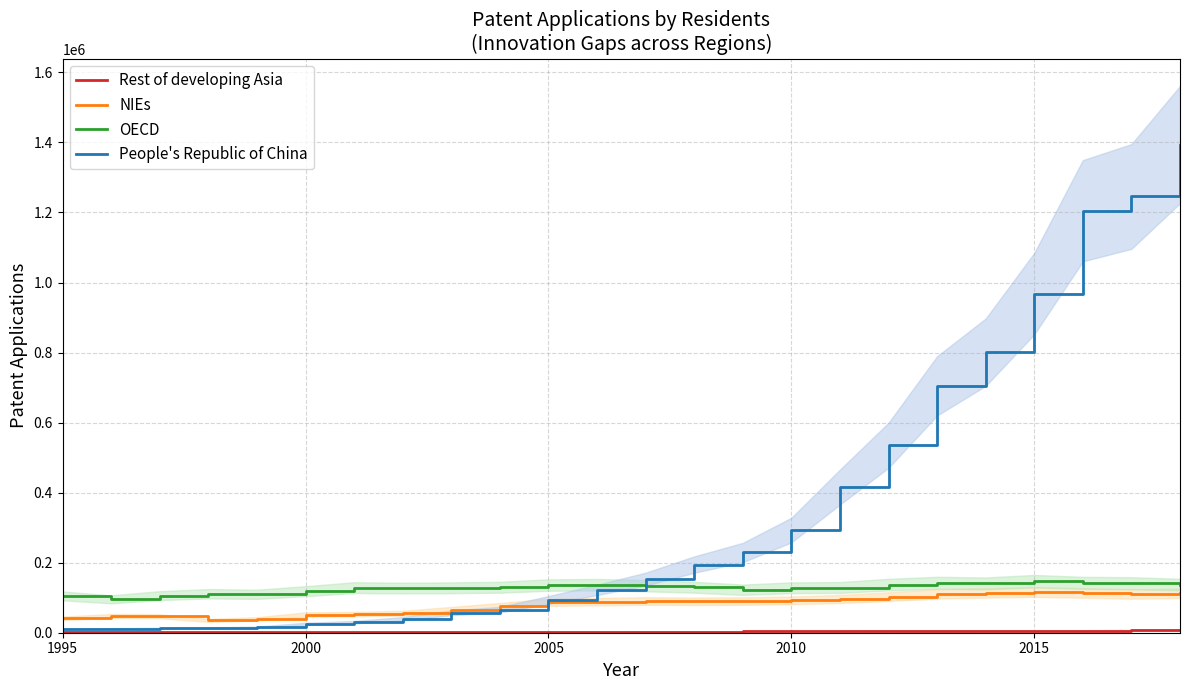

What is the minimum value for OECD?

95347.6